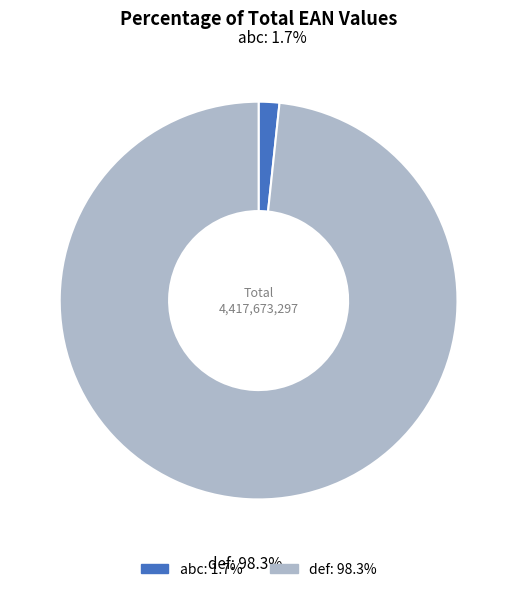

How many segments does this pie chart have?

2